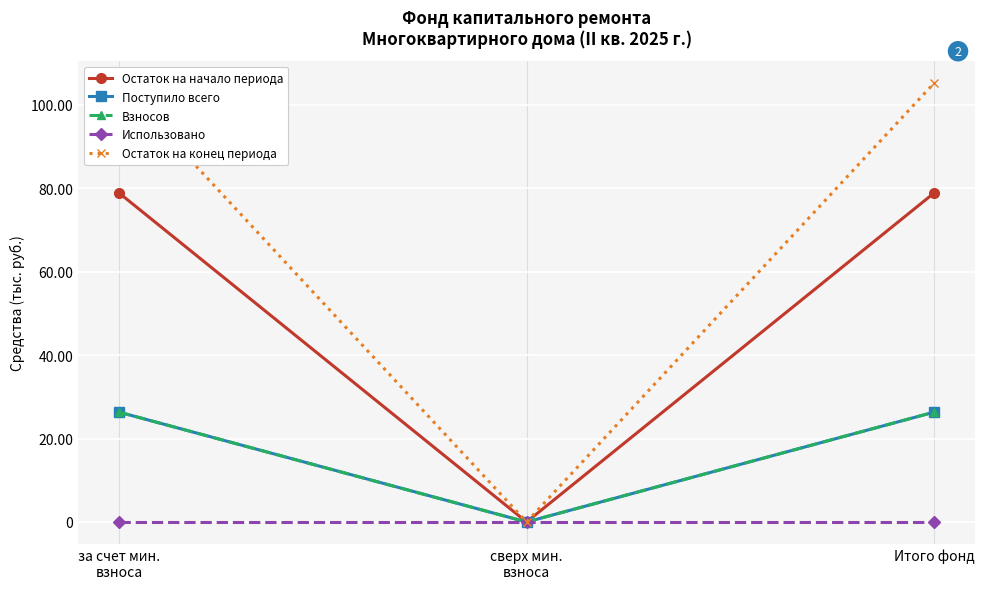

Which label corresponds to the smallest value in the chart?

сверх мин.
взноса